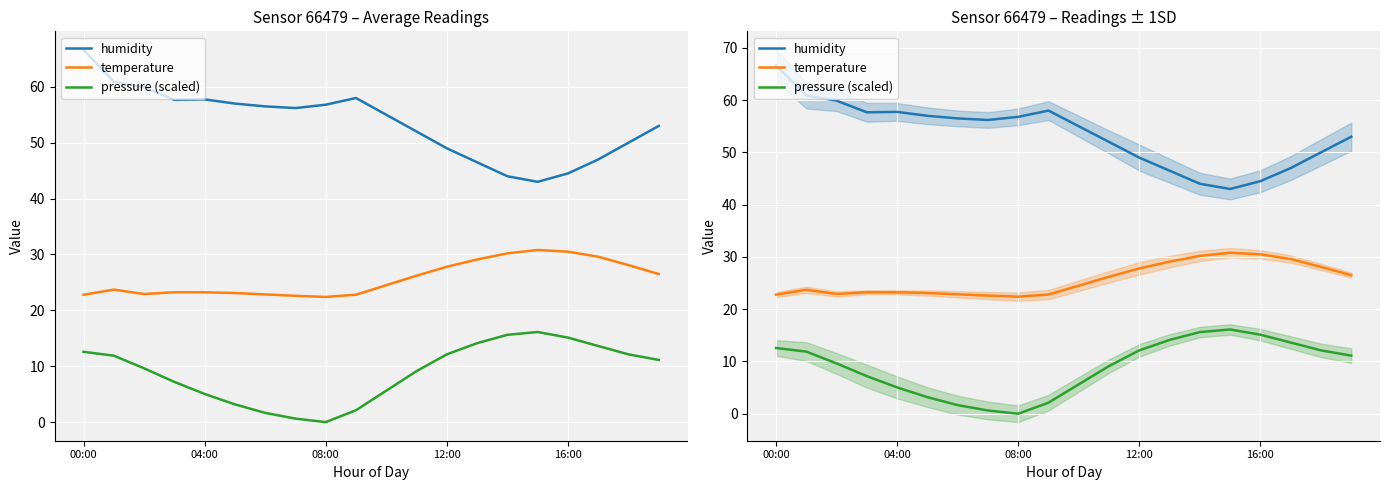

True or false: humidity and pressure (scaled) cross at least once.

False